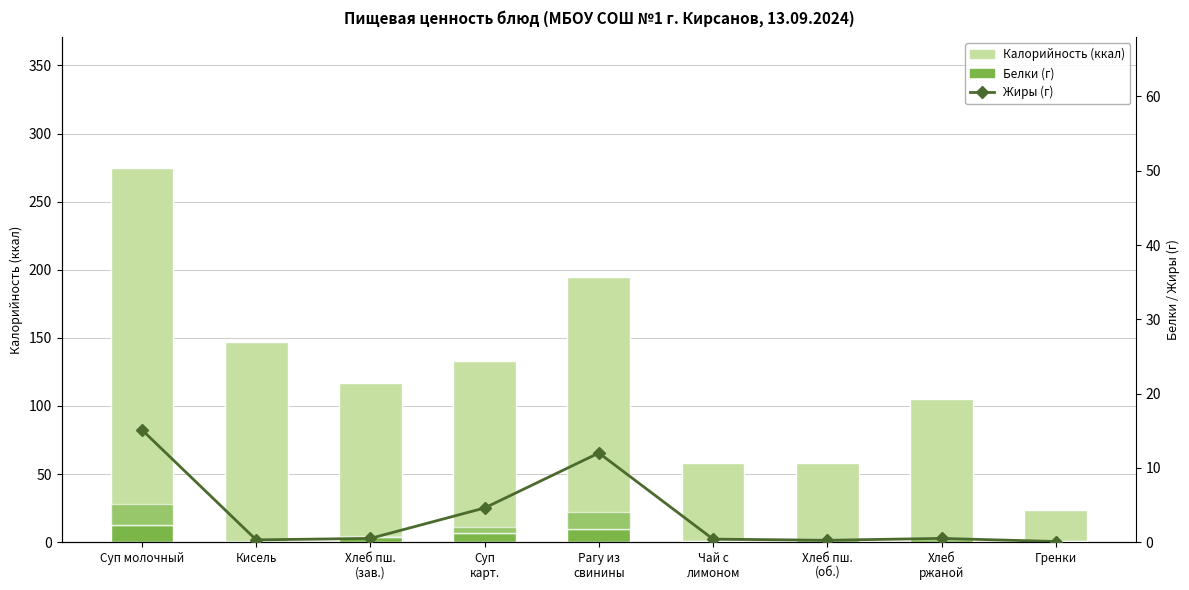

How many distinct data groups are displayed?

4